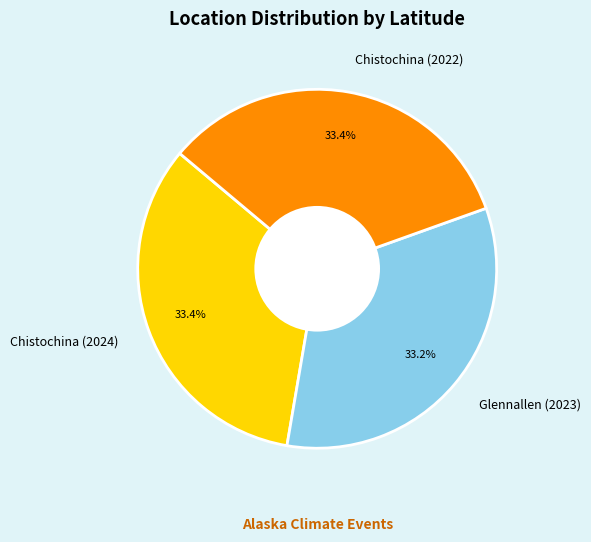

To the nearest percent, what portion does Chistochina (2024) represent?

33%